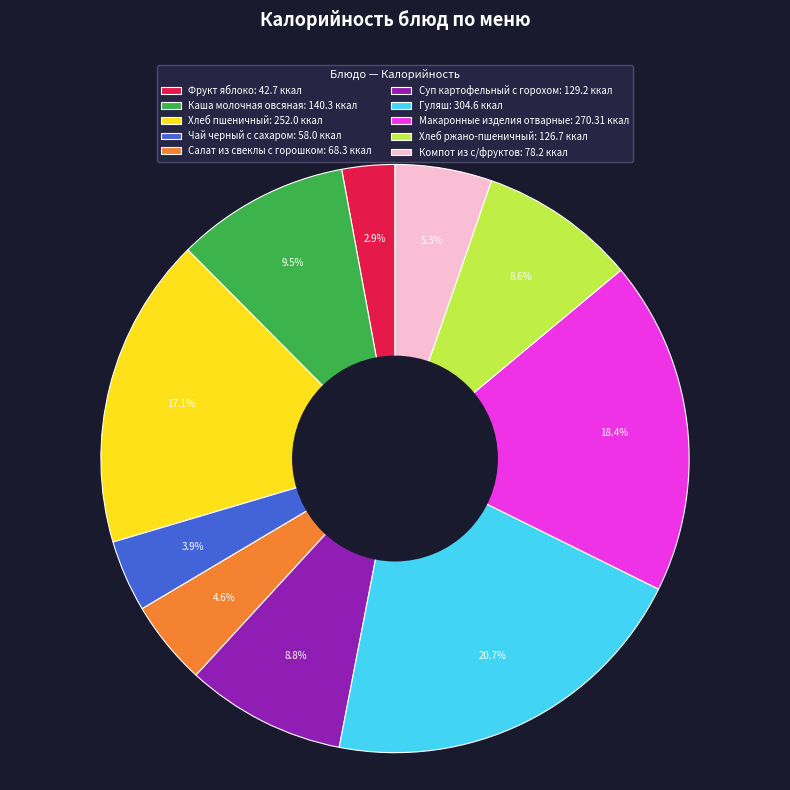

Is there any slice that represents more than half of the pie?

No